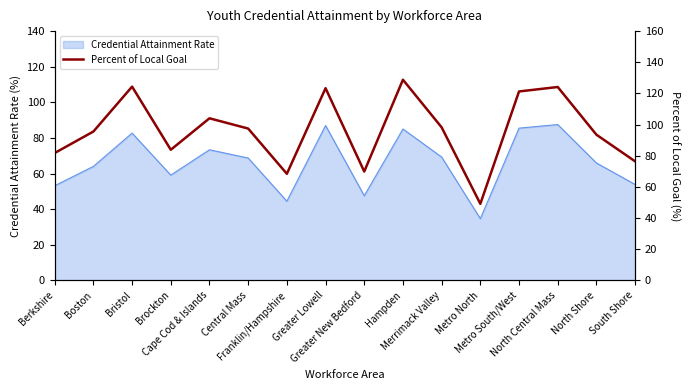

What is the minimum value for Credential Attainment Rate?

34.6